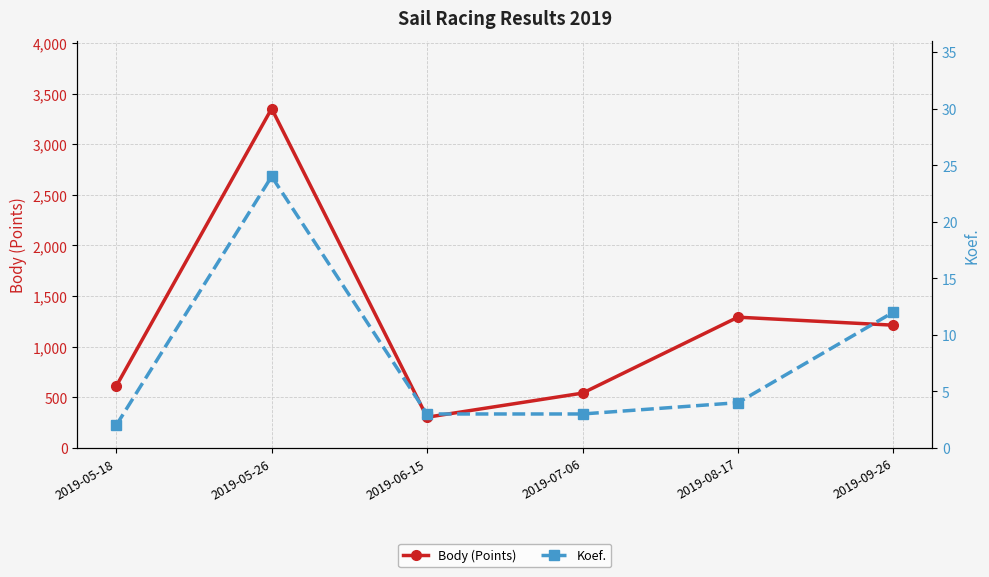

What is the smallest value displayed?

2